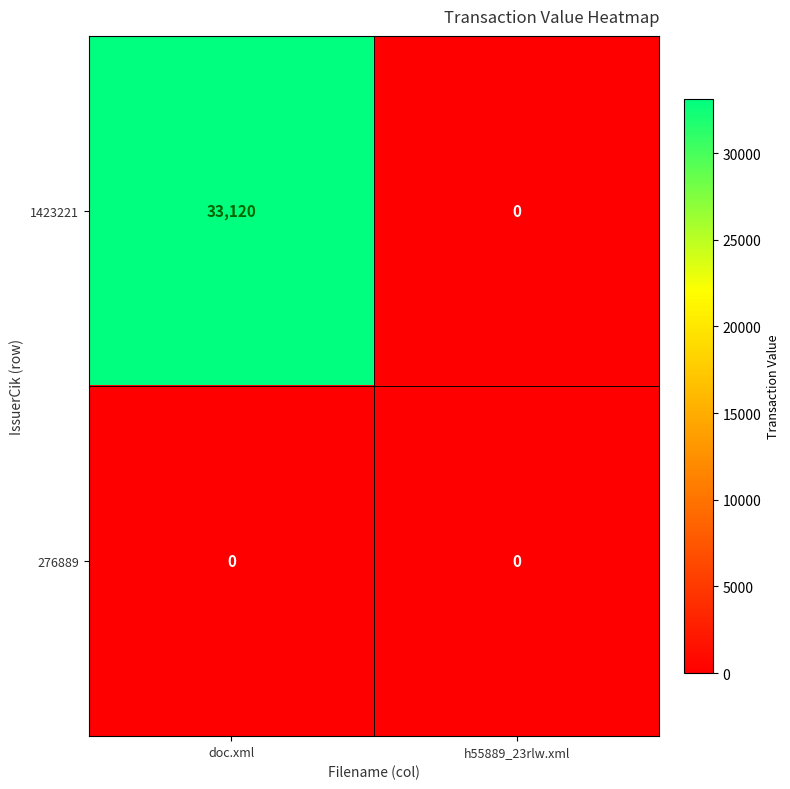

Which series has the largest range (max minus min)?

1423221